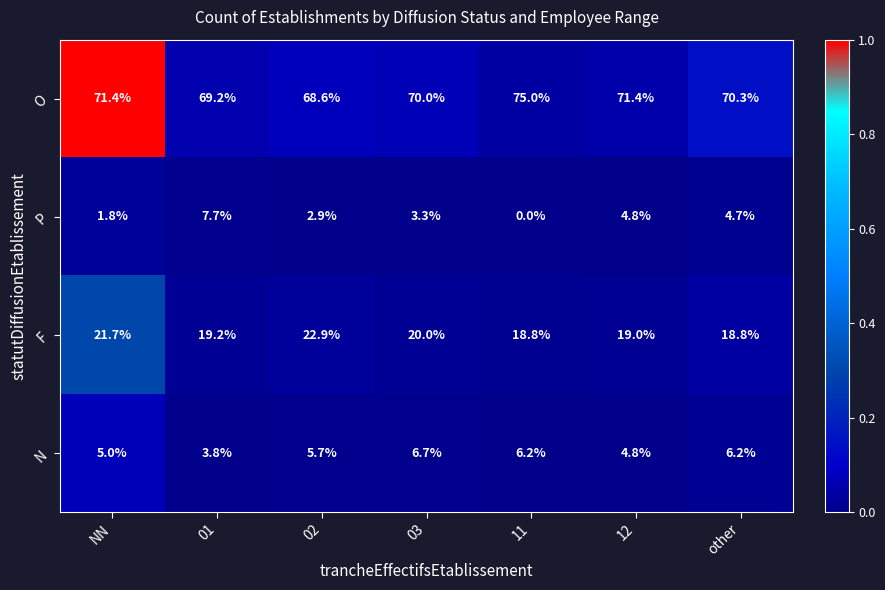

At 11, list the series in order from smallest to largest.

P, N, F, O